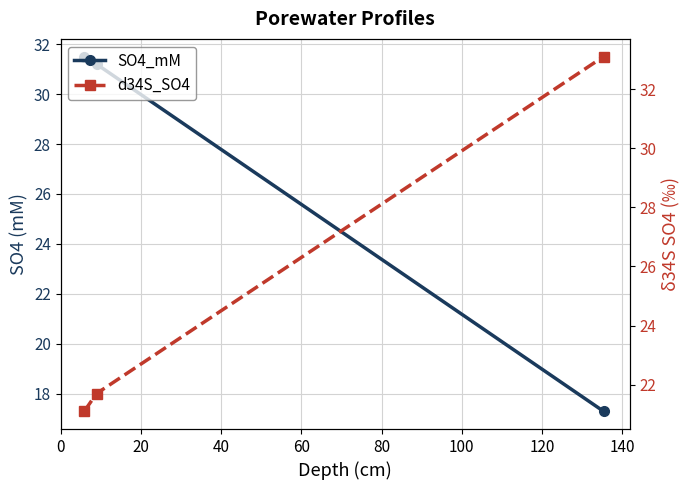

What is the approximate value of d34S_SO4 at 0?

21.1